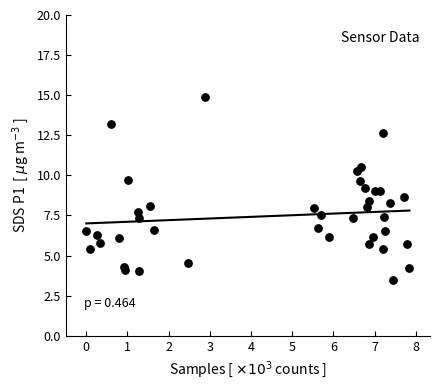

What is the range of Y values (max minus min)?

11.4